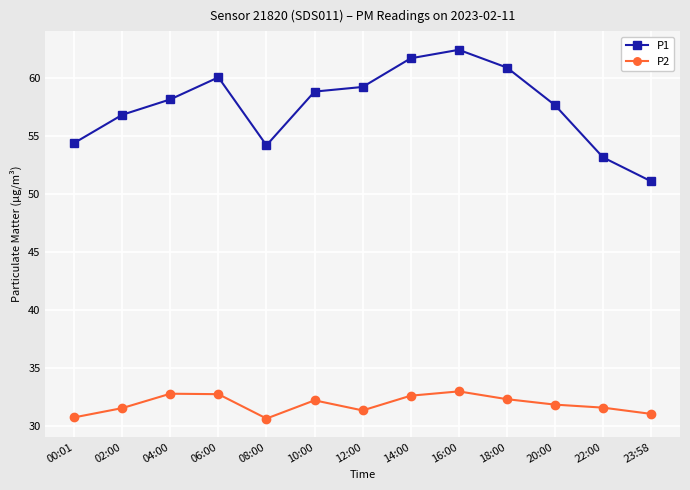

True or false: P1 and P2 intersect in this chart.

False